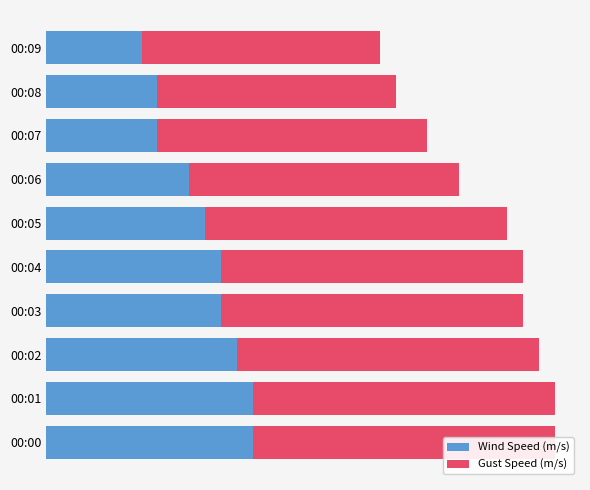

What position from the right is 2.0?

6